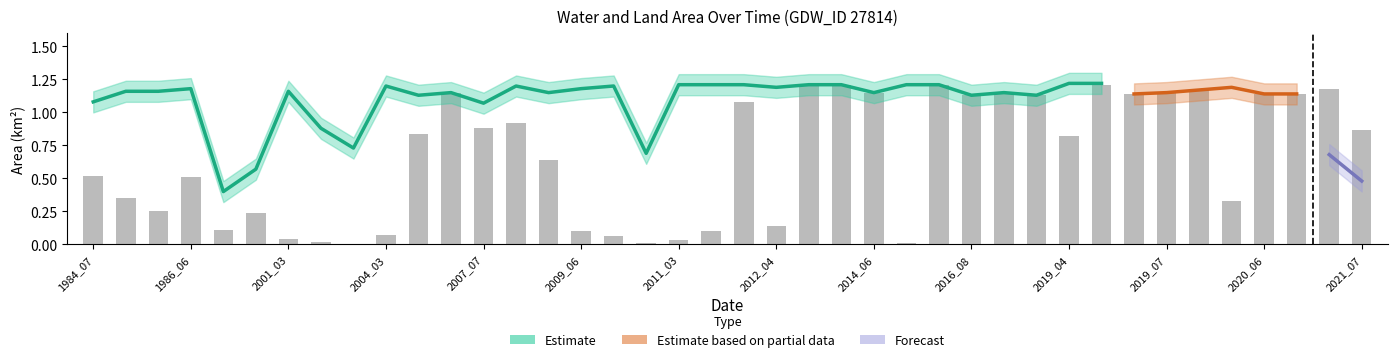

Reading left to right, extract all data points from this chart.

waterArea: 1.1	1.2	1.2	1.2	0.4	0.6	1.2	0.9	0.7	1.2	1.1	1.1	1.1	1.2	1.1	1.2	1.2	0.7	1.2	1.2	1.2	1.2	1.2	1.2	1.1	1.2	1.2	1.1	1.1	1.1	1.2	1.2	1.1	1.1	1.2	1.2	1.1	1.1	1.2	1.0
origWaterArea: 0.5	0.3	0.2	0.5	0.1	0.2	0.0	0.0	0.0	0.1	0.8	1.1	0.9	0.9	0.6	0.1	0.1	0.0	0.0	0.1	1.1	0.1	1.2	1.2	1.1	0.0	1.2	1.1	1.1	1.1	0.8	1.2	1.1	1.1	1.2	0.3	1.1	1.1	1.2	0.9
landArea: 0.1	0.1	0.1	0.0	0.8	0.7	0.1	0.3	0.5	0.0	0.1	0.1	0.1	0.0	0.1	0.0	0.0	0.5	0.0	0.0	0.0	0.0	0.0	0.0	0.1	0.0	0.0	0.1	0.1	0.1	0.0	0.0	0.1	0.1	0.1	0.0	0.1	0.1	0.1	0.2